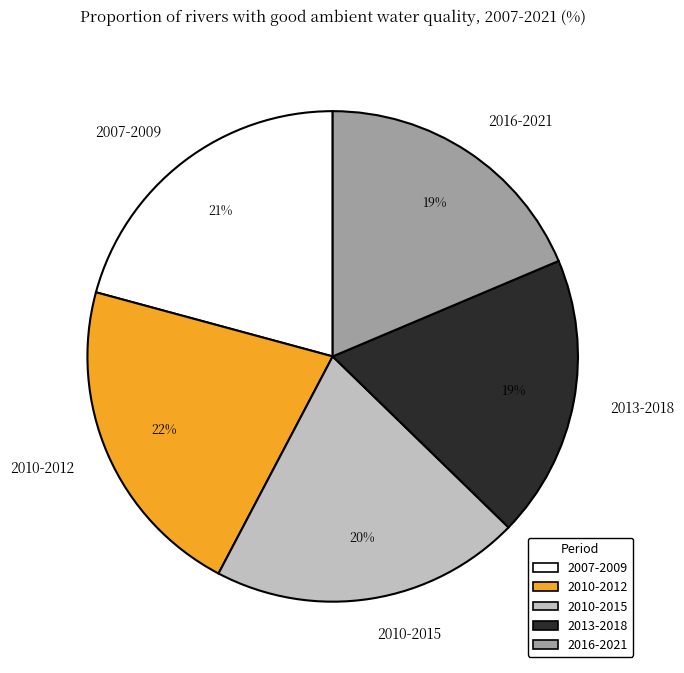

What is the largest slice in the pie chart?

2010-2012